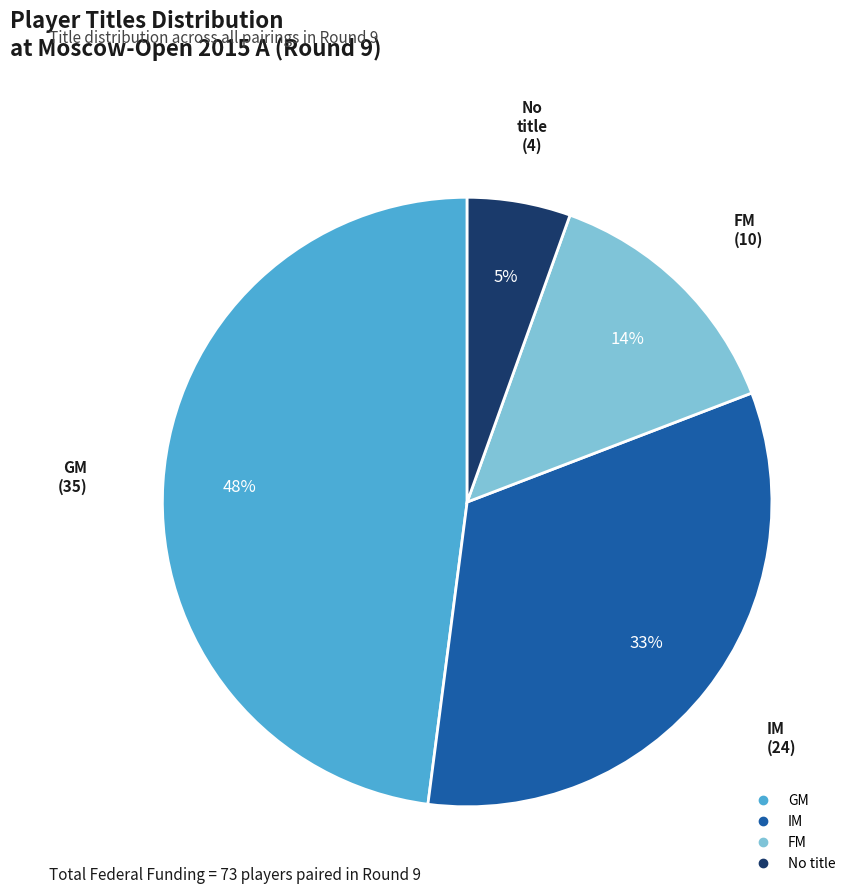

Is there any slice that represents more than half of the pie?

No